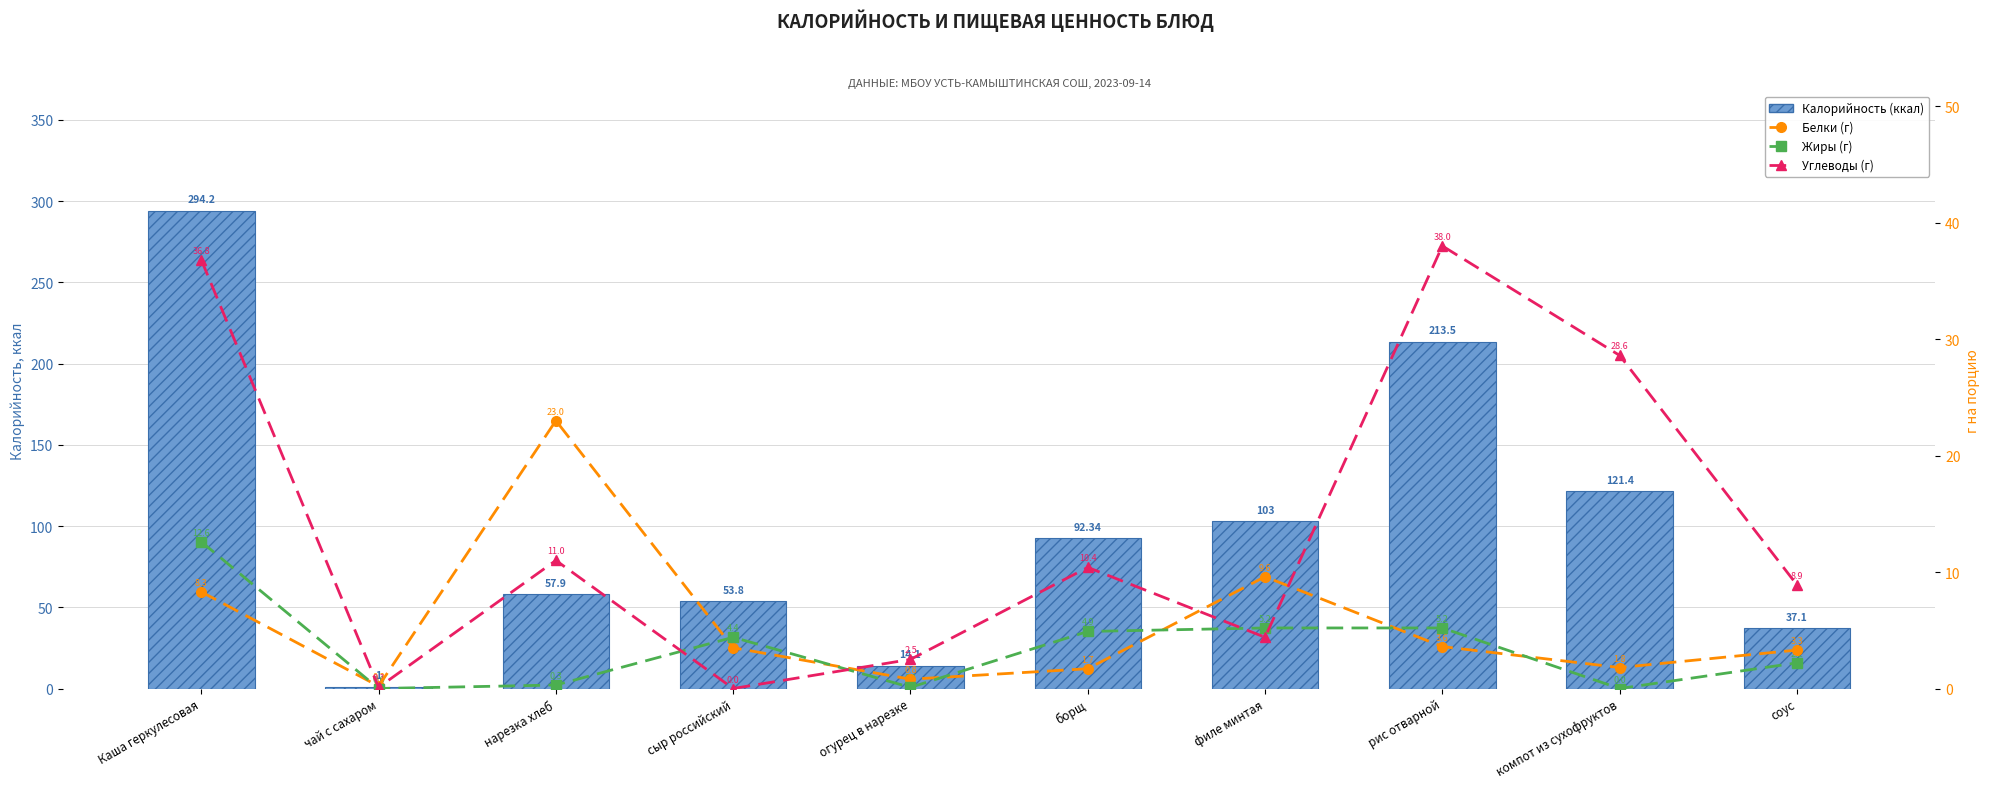

Where does the Белки (г) series first go above 3?

Каша геркулесовая